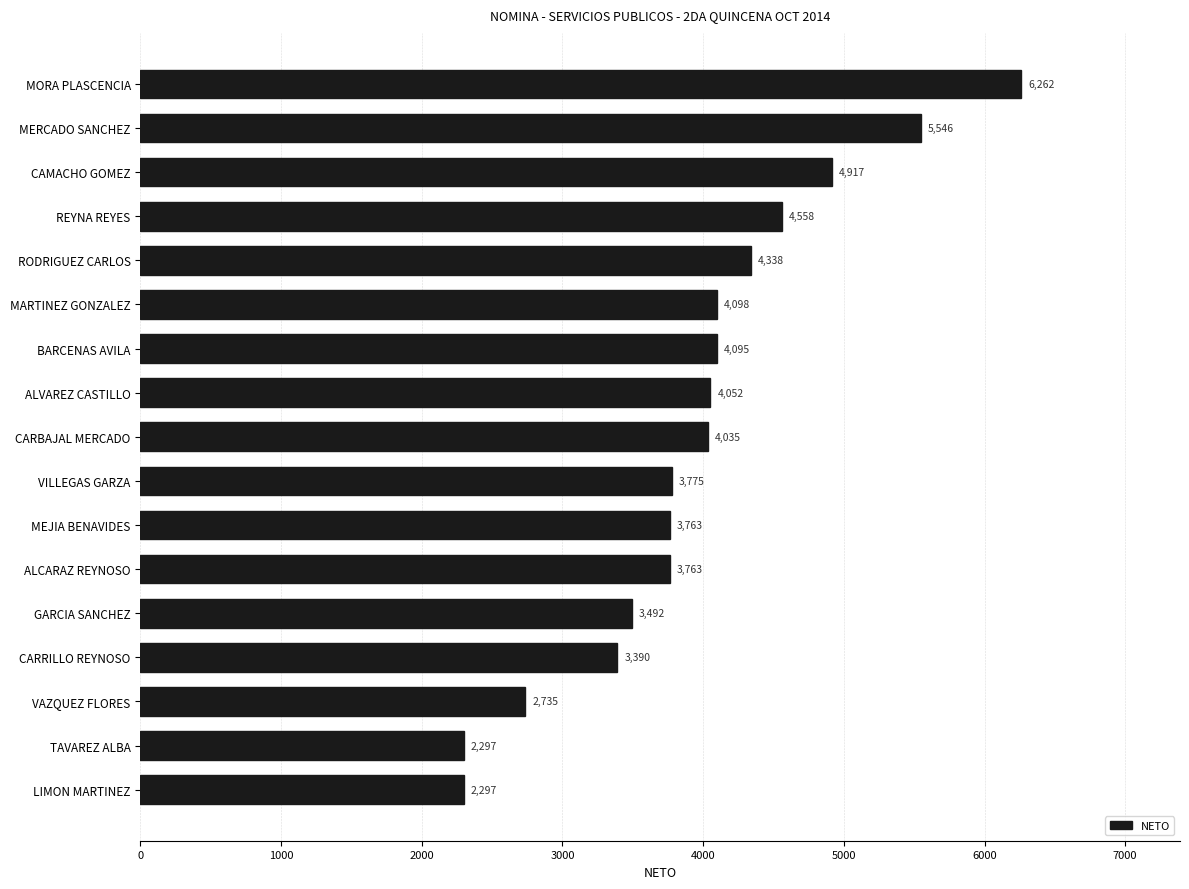

What is the label of the 5th bar from the top?

RODRIGUEZ CARLOS